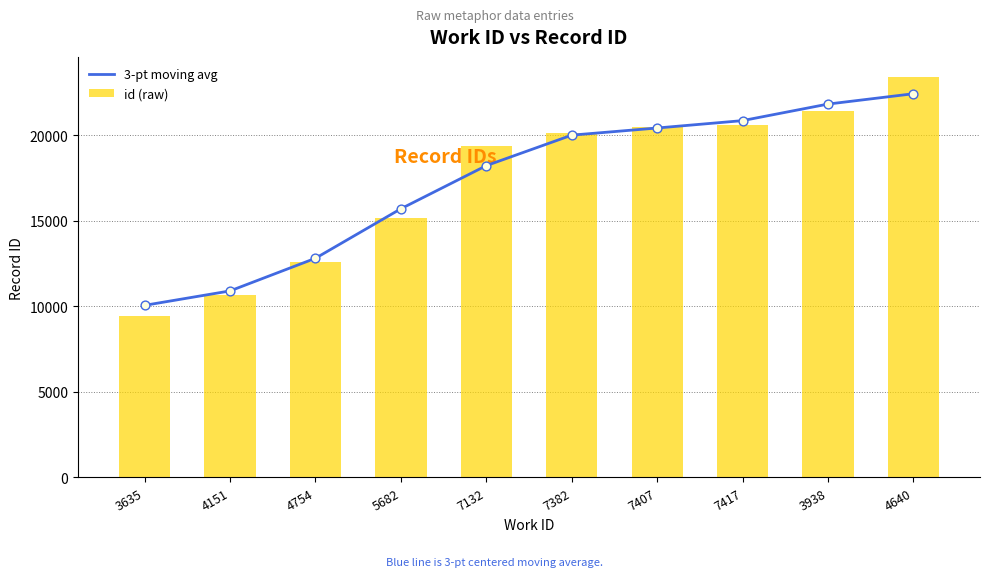

What are all the series names shown in the legend?

3-pt moving avg, id (raw)